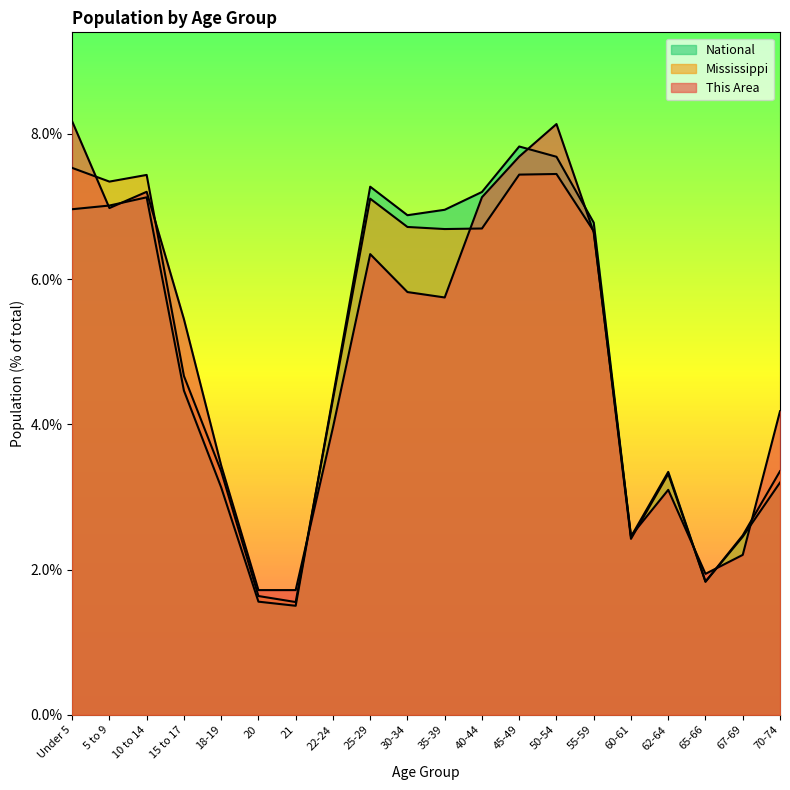

Reading left to right, transcribe all the data shown in this chart.

This Area: Under 5=8.2	5 to 9=7.0	10 to 14=7.2	15 to 17=5.4	18-19=3.4	20=1.7	21=1.7	22-24=4.0	25-29=6.3	30-34=5.8	35-39=5.7	40-44=7.1	45-49=7.7	50-54=8.1	55-59=6.6	60-61=2.5	62-64=3.1	65-66=1.9	67-69=2.2	70-74=4.2
Mississippi: Under 5=7.5	5 to 9=7.3	10 to 14=7.4	15 to 17=4.7	18-19=3.4	20=1.6	21=1.6	22-24=4.3	25-29=7.1	30-34=6.7	35-39=6.7	40-44=6.7	45-49=7.4	50-54=7.4	55-59=6.7	60-61=2.4	62-64=3.3	65-66=1.8	67-69=2.5	70-74=3.4
National: Under 5=7.0	5 to 9=7.0	10 to 14=7.1	15 to 17=4.5	18-19=3.1	20=1.6	21=1.5	22-24=4.4	25-29=7.3	30-34=6.9	35-39=7.0	40-44=7.2	45-49=7.8	50-54=7.7	55-59=6.8	60-61=2.5	62-64=3.3	65-66=1.8	67-69=2.5	70-74=3.2